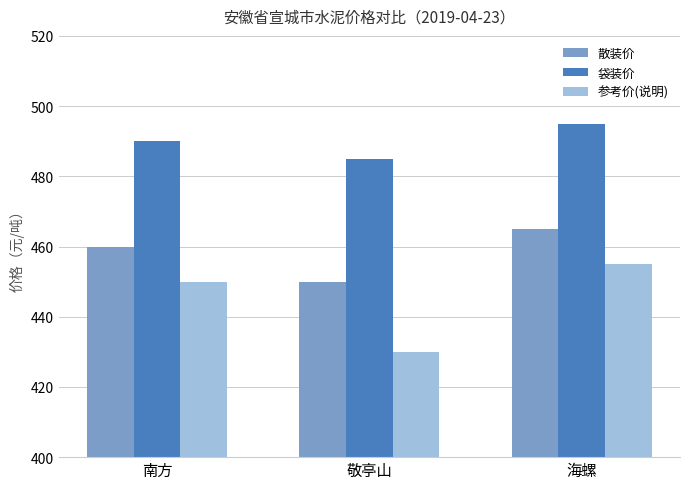

How many data points in 参考价(说明) are less than 450?

1